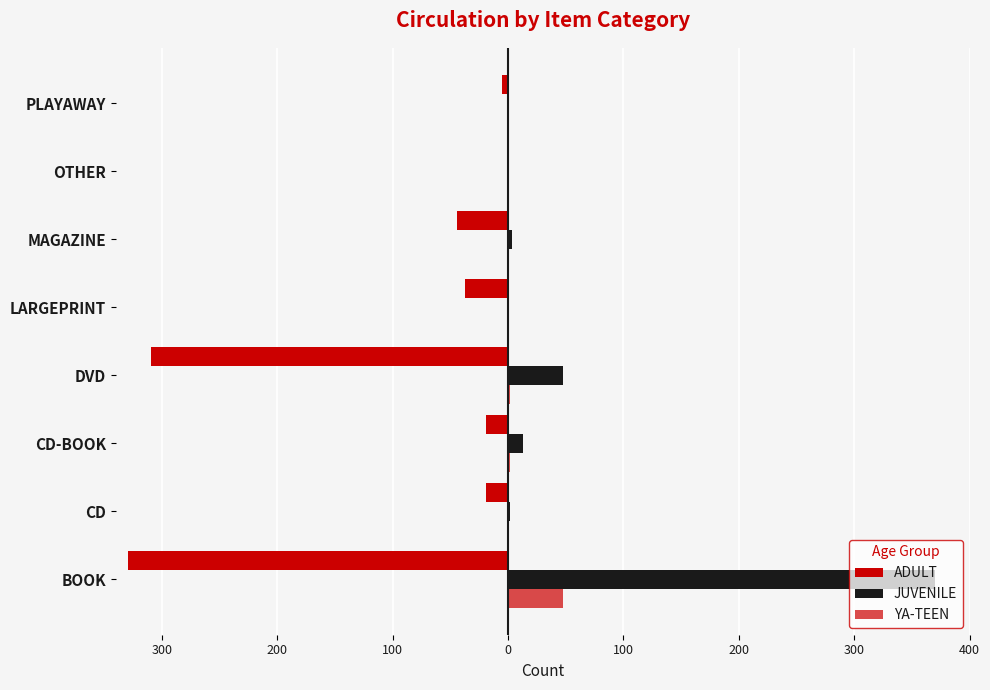

Reading right to left, list all the values displayed in this chart.

ADULT: -5	-1	-44	-37	-310	-19	-19	-330
JUVENILE: 0	0	3	0	48	13	2	370
YA-TEEN: 0	0	0	0	2	2	0	48